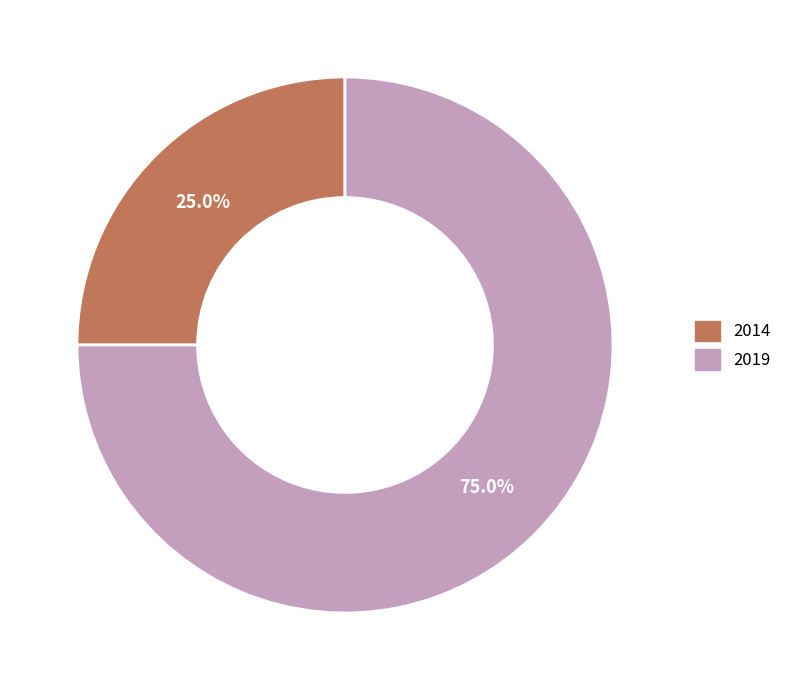

The 2019 slice represents 75% of the pie. True or false?

True